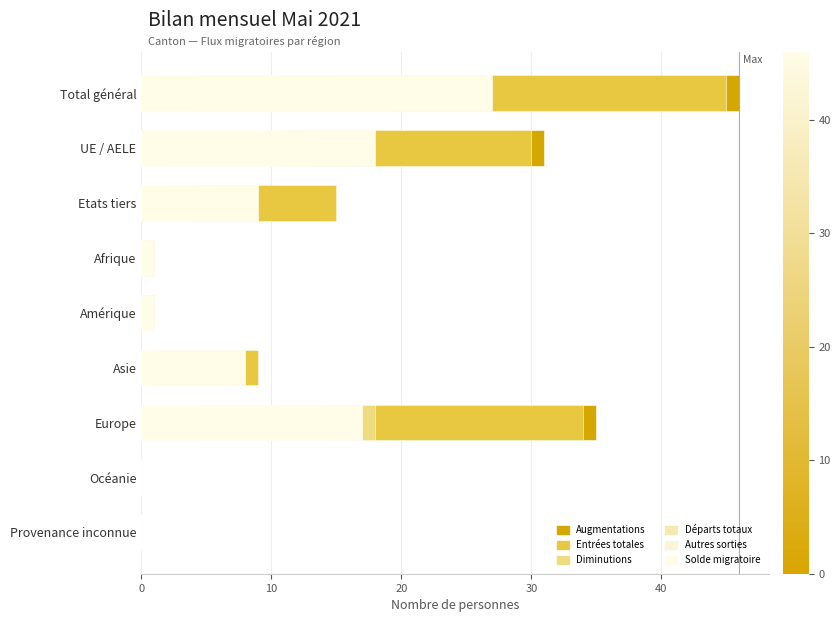

What are all the series names shown in the legend?

Augmentations, Entrées totales, Diminutions, Départs totaux, Autres sorties, Solde migratoire